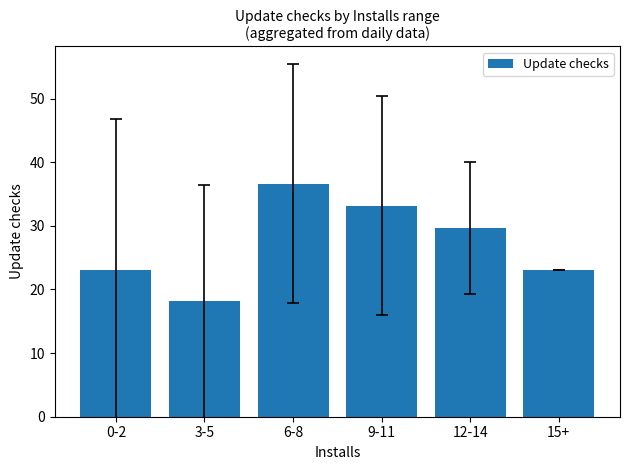

What is the value of the 1st bar from the left?

23.0